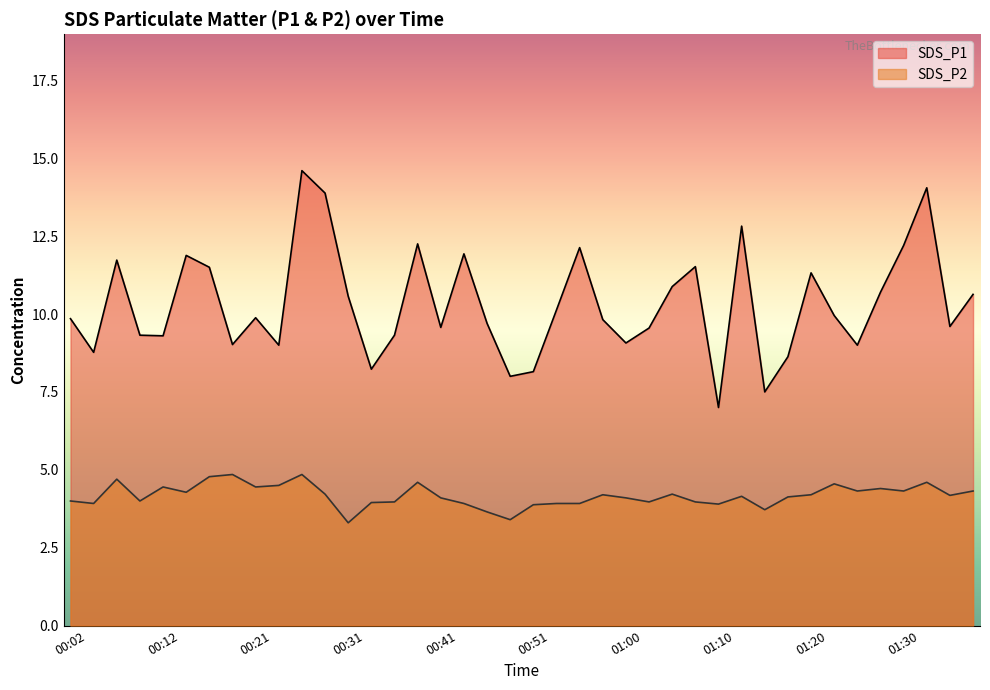

What is the minimum value for SDS_P1?

7.0